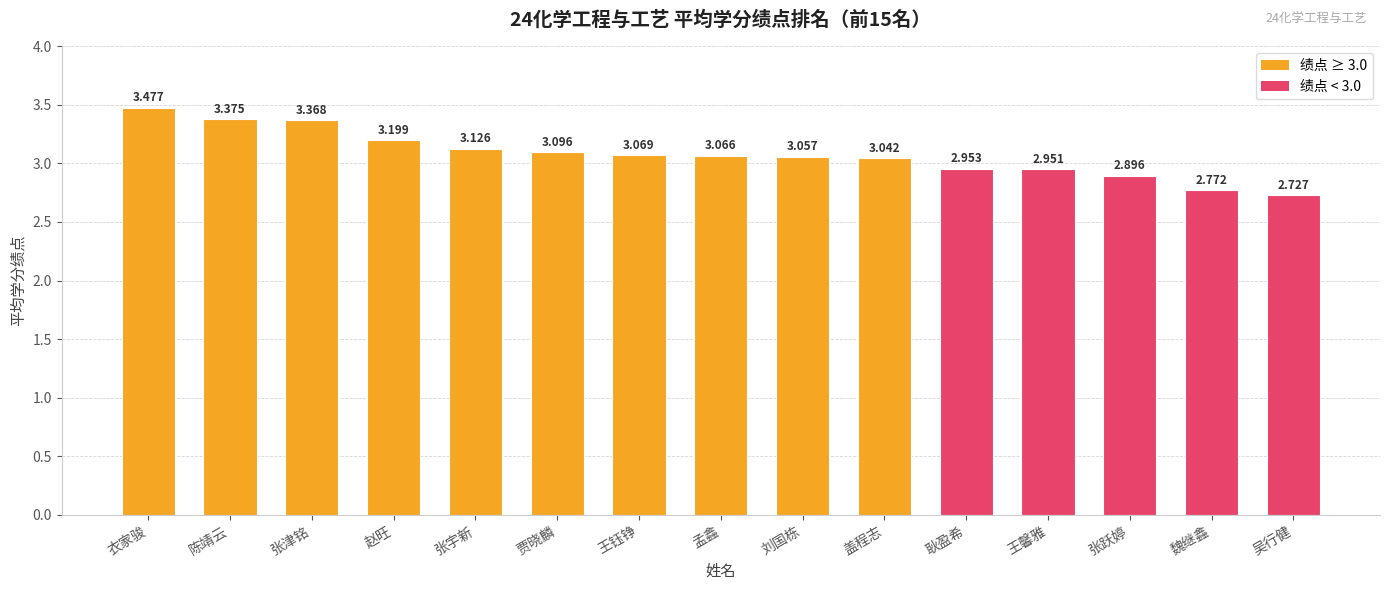

The chart shows a value of 5.1 at 赵旺. True or false?

False